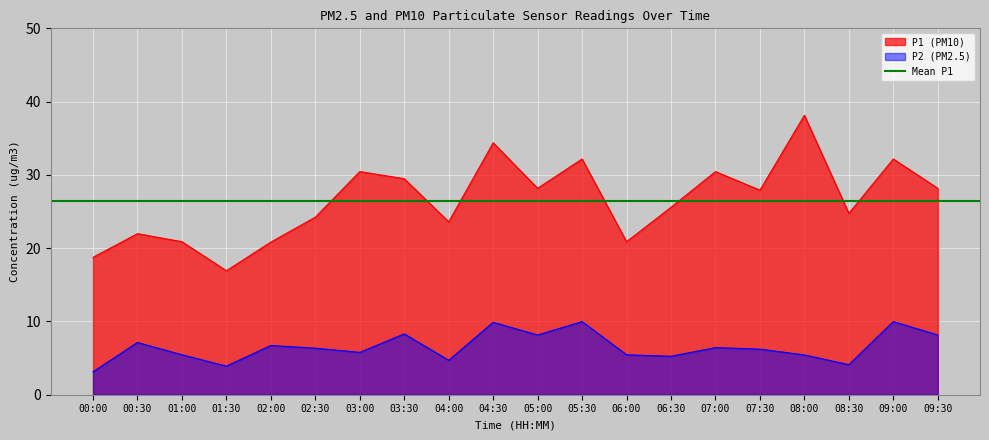

The value of P1 at 03:30 is 29.5. True or false?

True